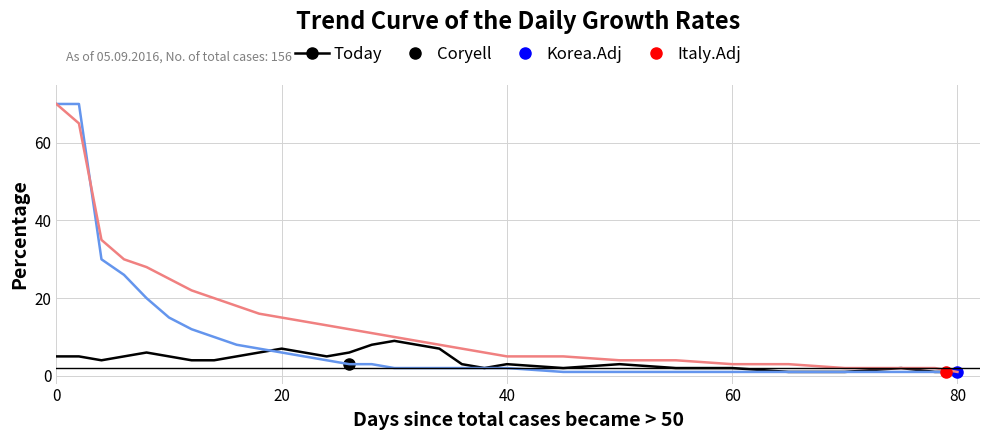

Which series ends up on top after the final intersection of Korea.Adj and Coryell?

Coryell